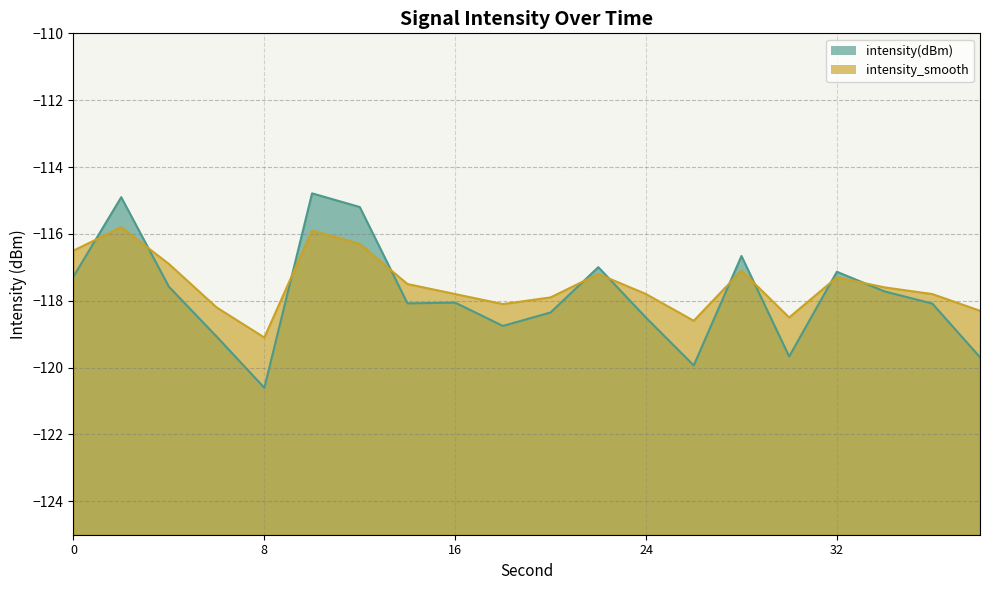

Reading left to right, extract all data points from this chart.

intensity(dBm): -117.3	-114.9	-117.6	-119.1	-120.6	-114.8	-115.2	-118.1	-118.1	-118.8	-118.3	-117.0	-118.5	-119.9	-116.7	-119.7	-117.1	-117.7	-118.1	-119.7
intensity_smooth: -116.5	-115.8	-116.9	-118.2	-119.1	-115.9	-116.3	-117.5	-117.8	-118.1	-117.9	-117.2	-117.8	-118.6	-117.1	-118.5	-117.3	-117.6	-117.8	-118.3